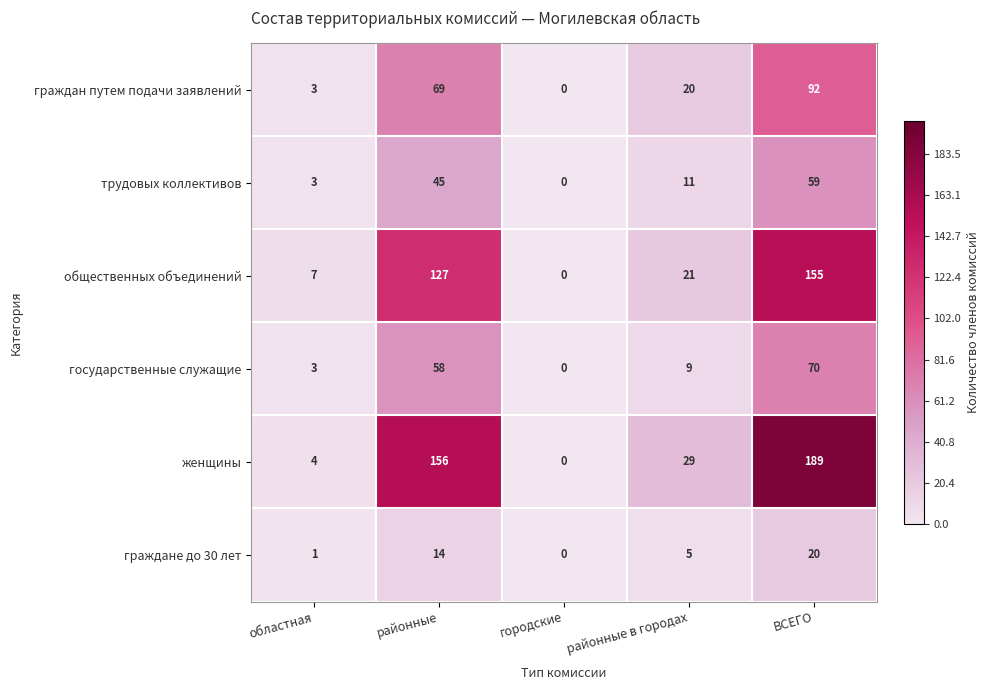

What value does the государственные служащие series have at областная?

3